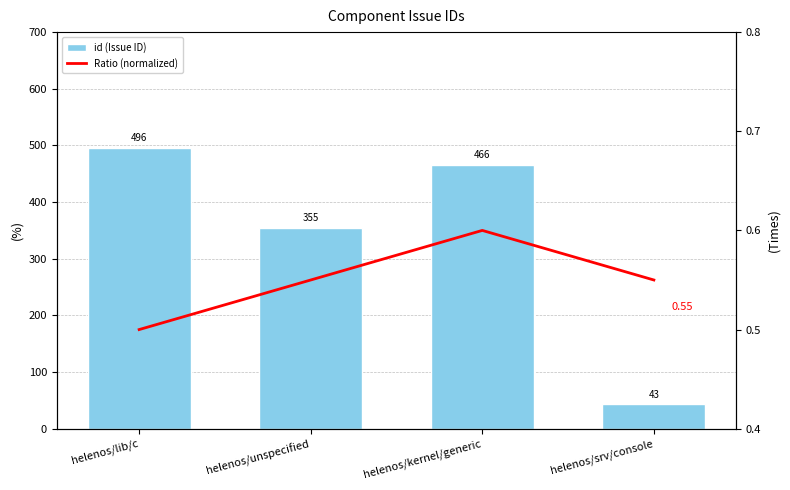

Which series has the largest range (max minus min)?

id